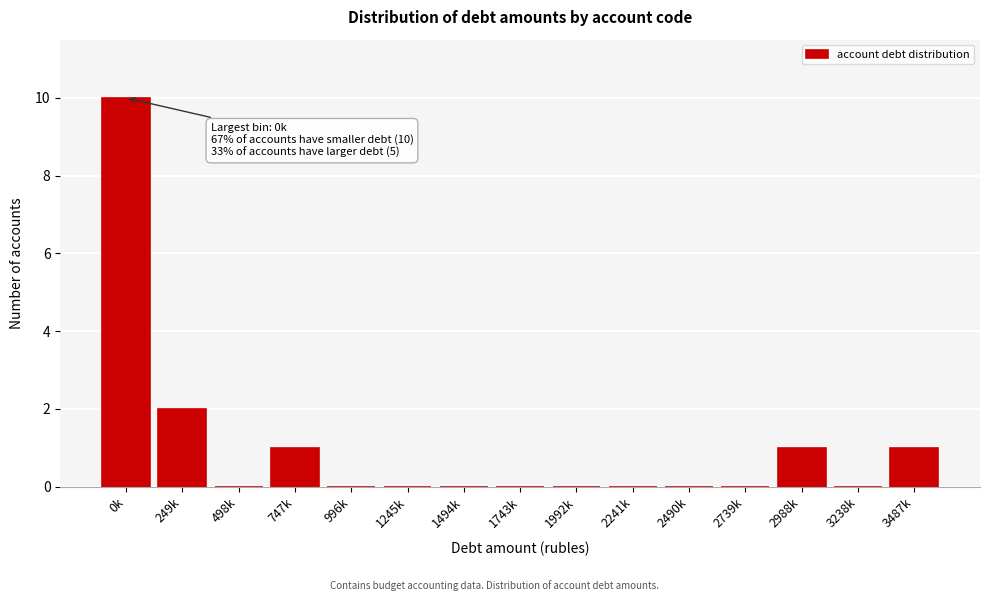

Reading left to right, extract all data points from this chart.

0k=10	249k=2	498k=0	747k=1	996k=0	1245k=0	1494k=0	1743k=0	1992k=0	2241k=0	2490k=0	2739k=0	2988k=1	3238k=0	3487k=1